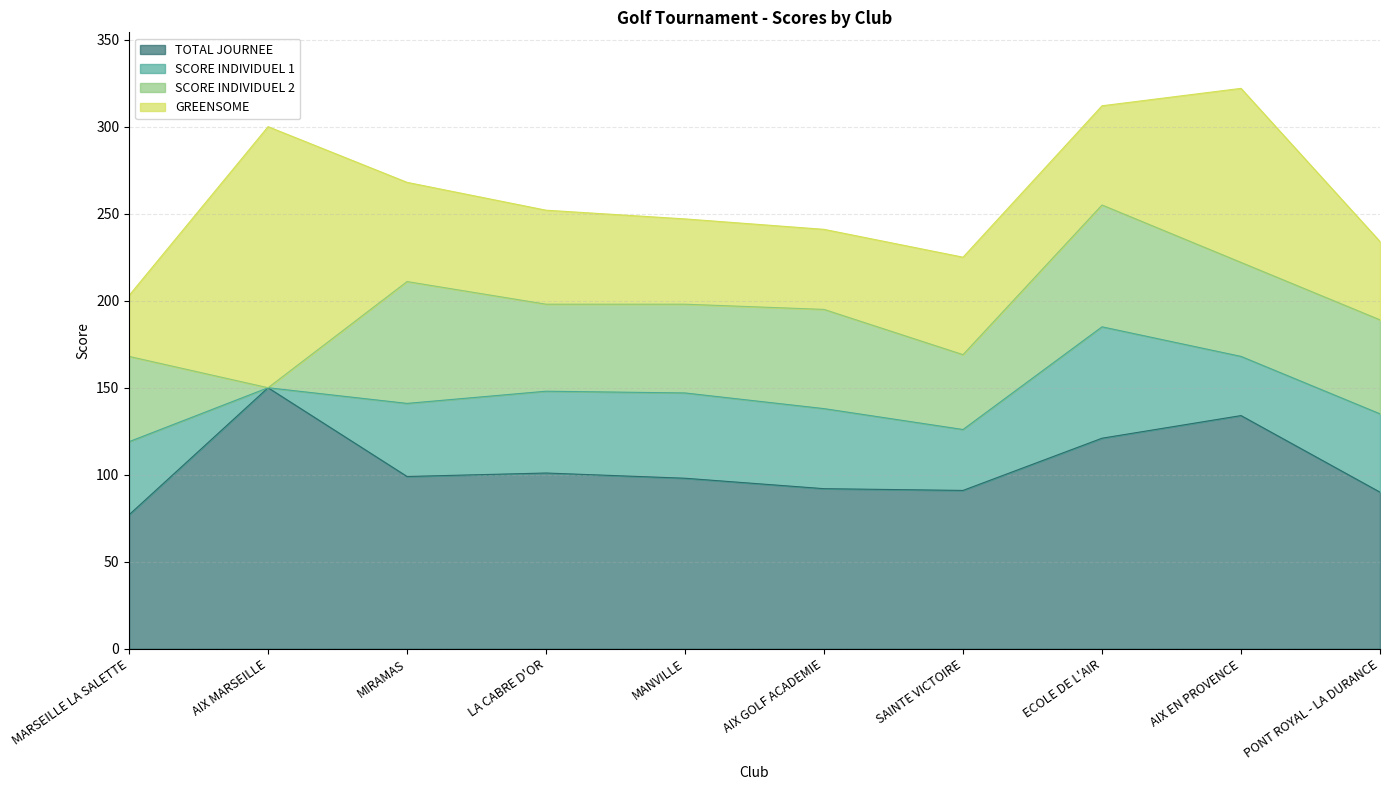

Rank the categories by SCORE INDIVIDUEL 1 value from lowest to highest.

AIX MARSEILLE, AIX EN PROVENCE, SAINTE VICTOIRE, MARSEILLE LA SALETTE, MIRAMAS, PONT ROYAL - LA DURANCE, AIX GOLF ACADEMIE, LA CABRE D'OR, MANVILLE, ECOLE DE L'AIR